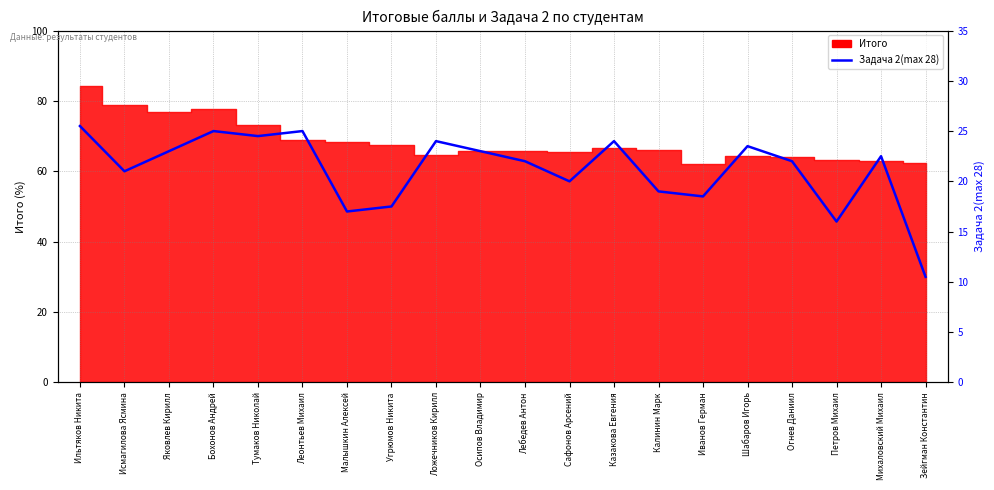

At which category does the data reach its first local valley?

Исмагилова Ясмина